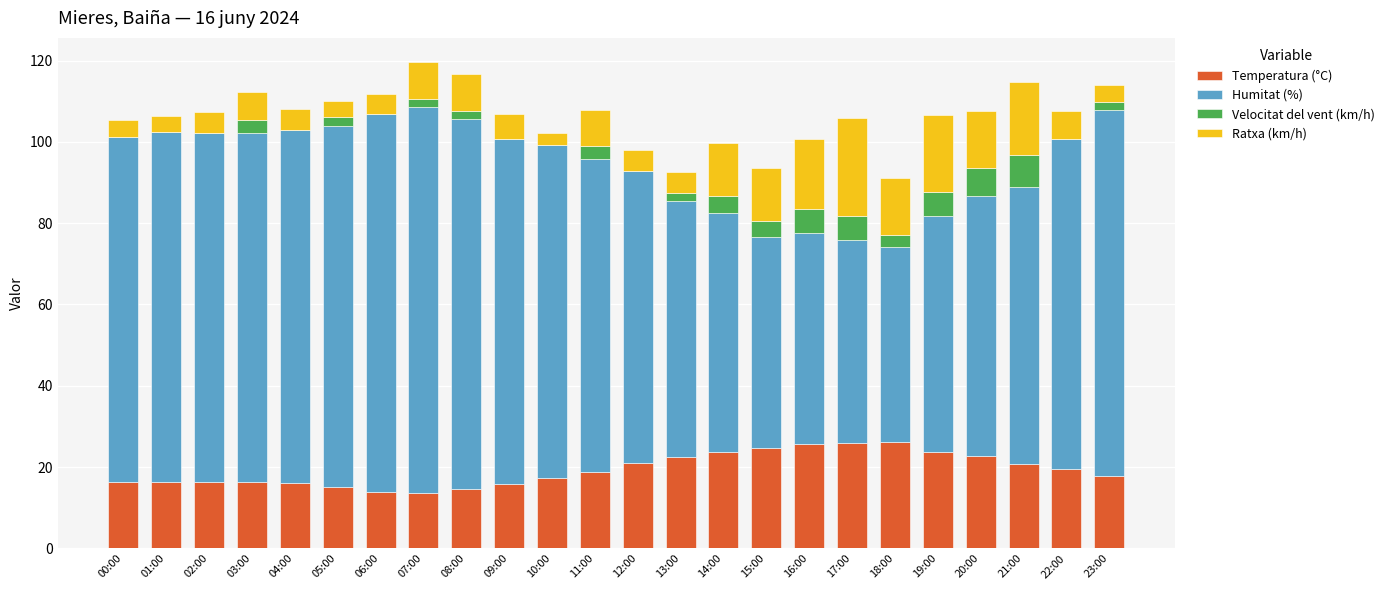

Are the bars horizontal?

No